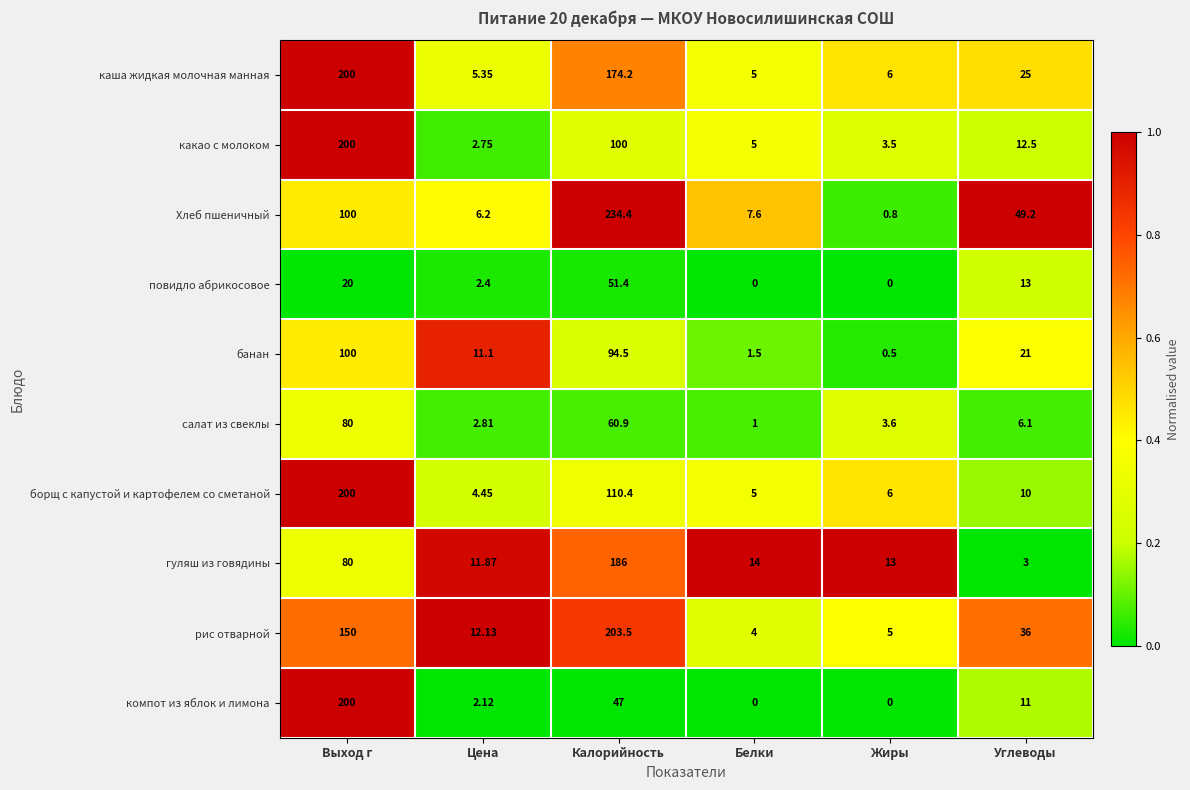

At which label does каша жидкая молочная манная reach its minimum?

Белки